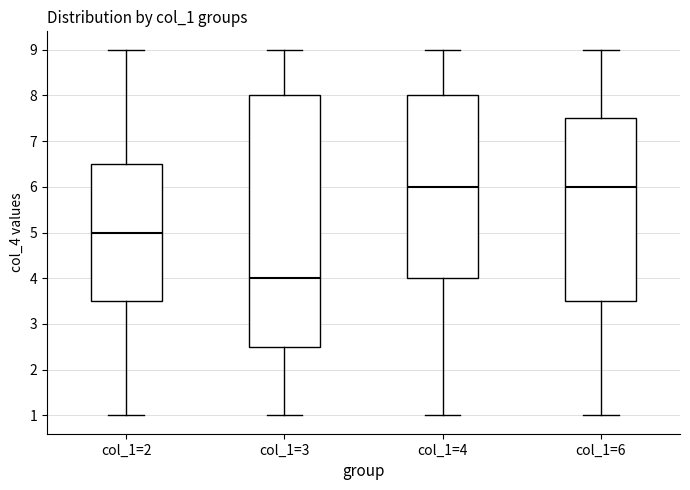

Where does the lower whisker of the box for col_1=6 end on the y-axis? The values are not printed on the chart, so give them approximately, as read against the axis.

1.0